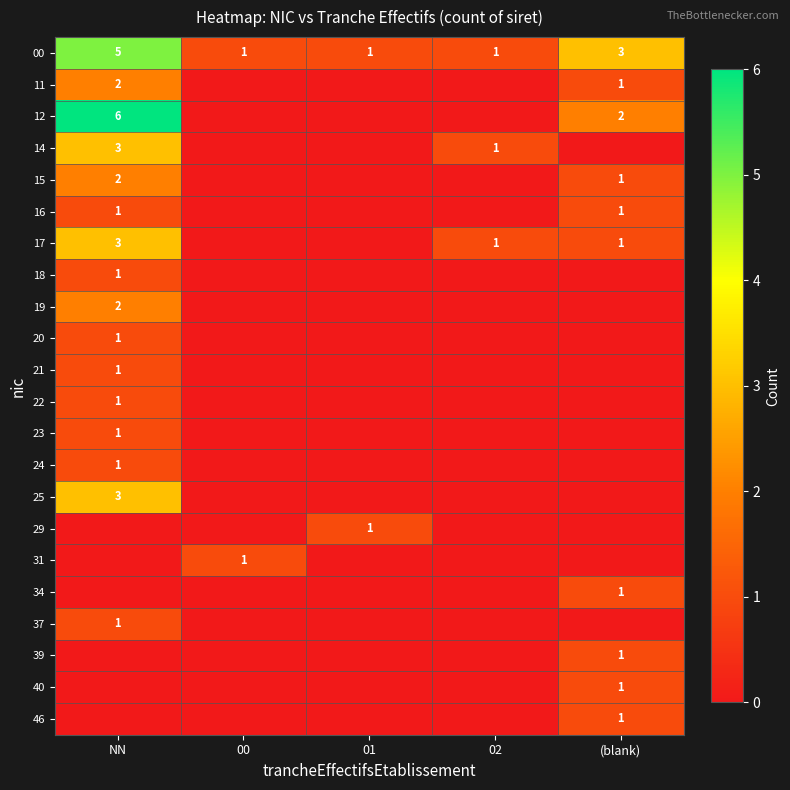

The 15 series shows 1 at (blank). True or false?

True